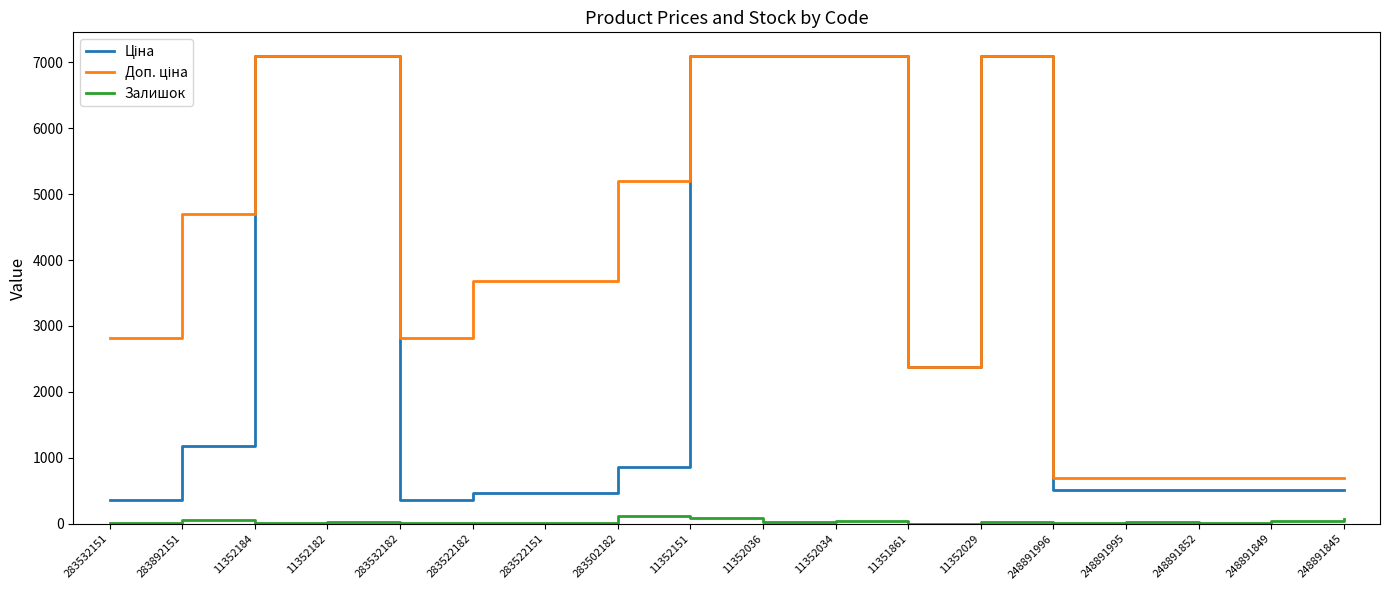

True or false: Доп. ціна has more than 2 points higher than both neighbors.

False